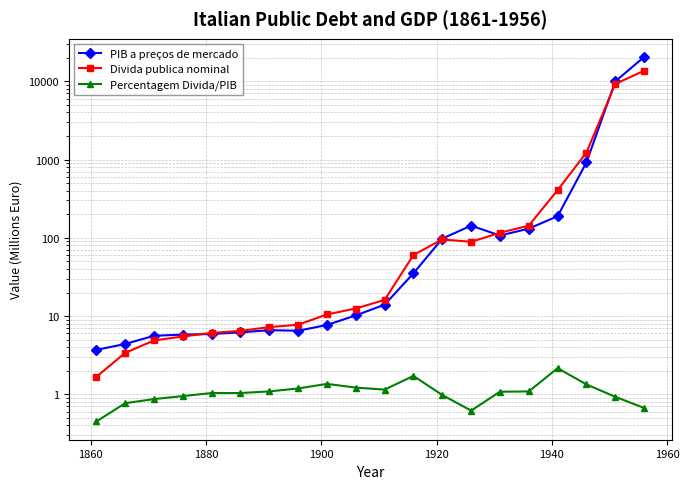

Which series has the largest total across all categories?

PIB a preços de mercado